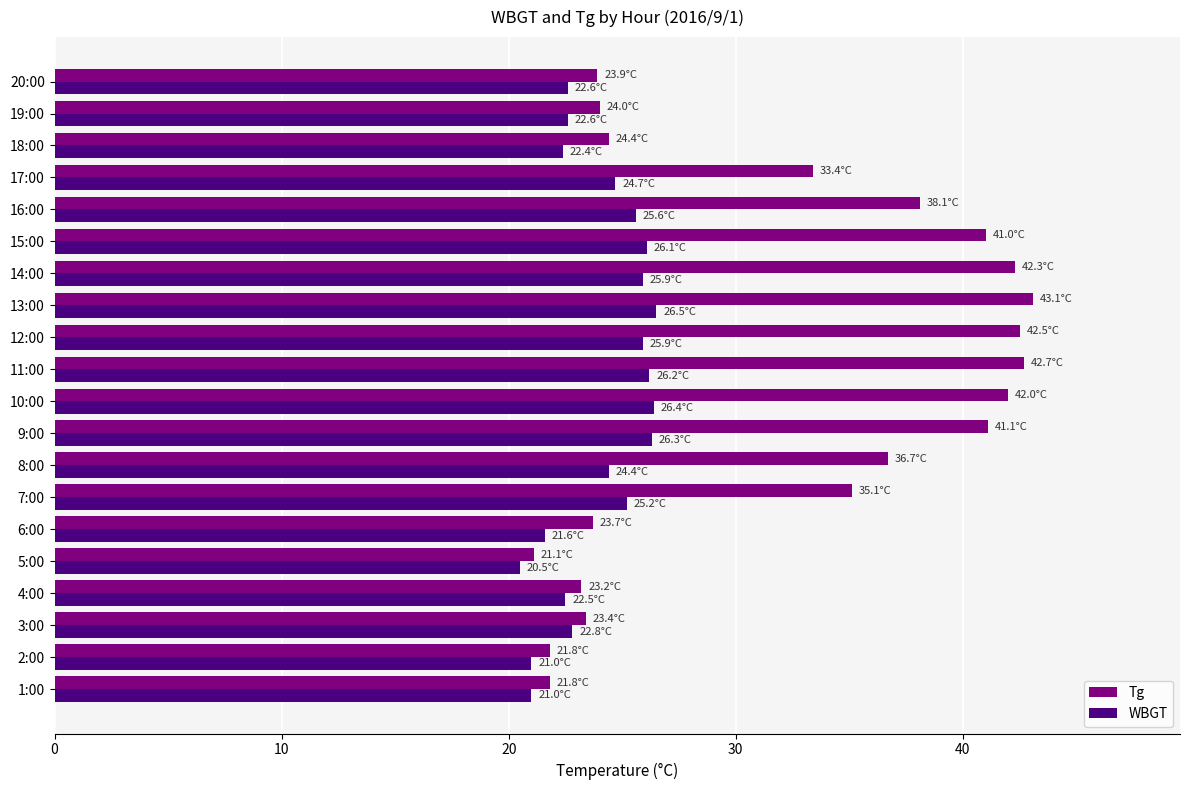

At how many categories does at least one series exceed 28?

11